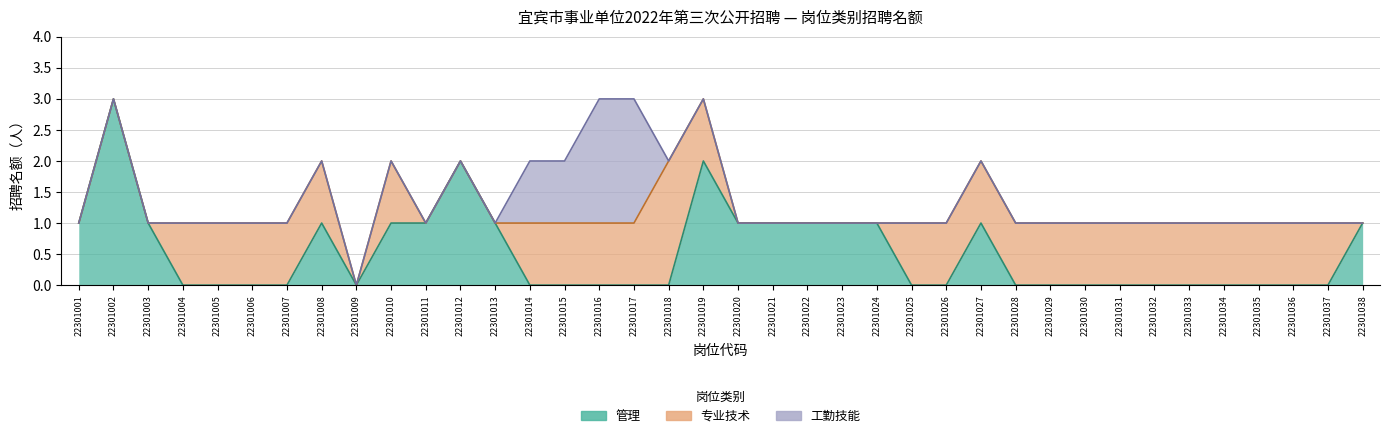

List the series in order of their overall mean, highest first.

专业技术, 管理, 工勤技能